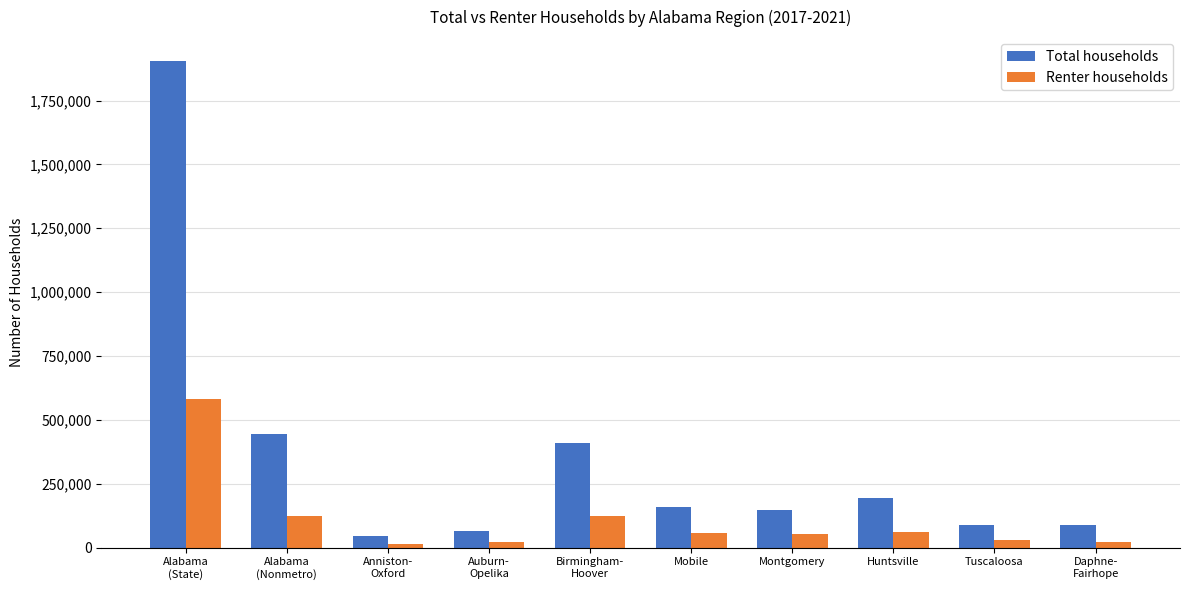

What value does the Renter households series have at Alabama
(Nonmetro), to the nearest 10?

123610